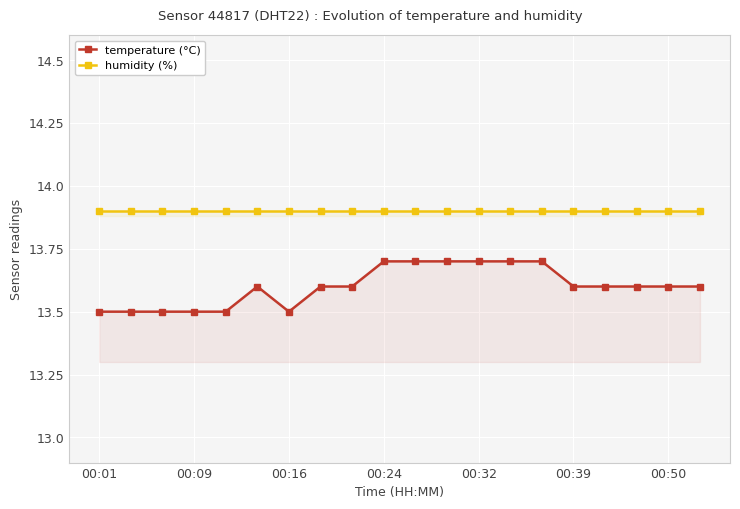

The value of temperature (°C) at 00:09 is 13.5. True or false?

True